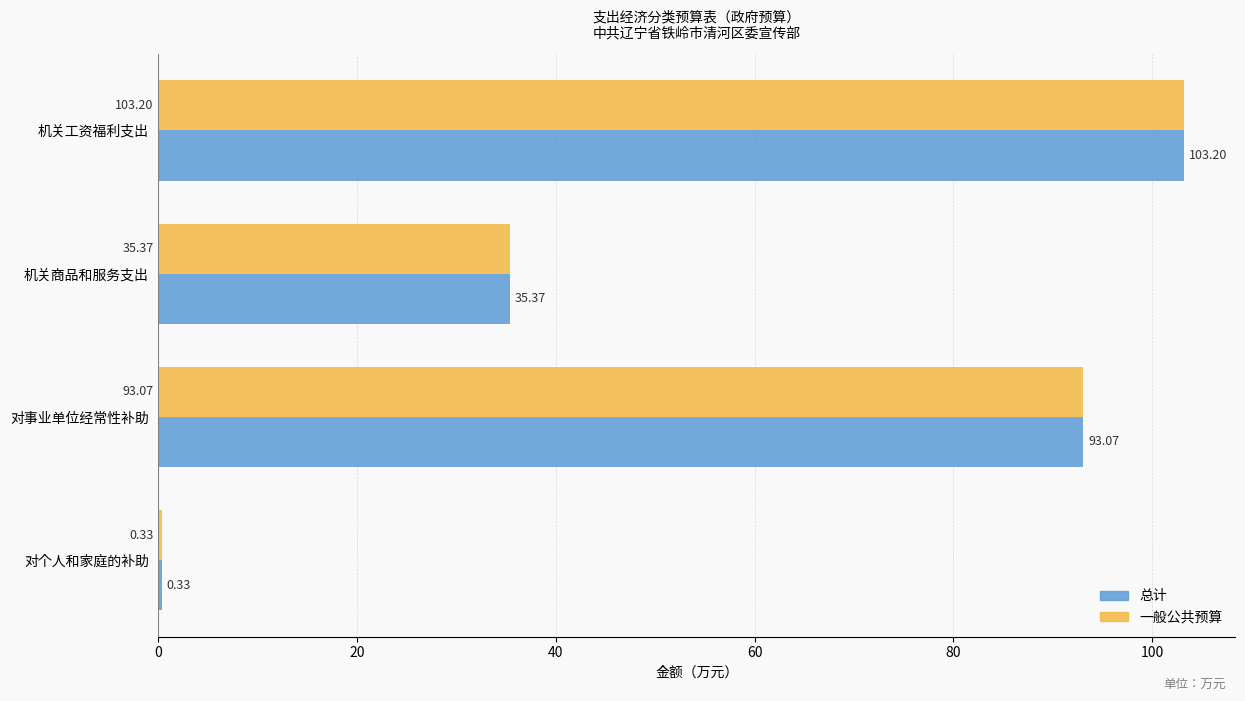

What is the average value of the 一般公共预算 series?

58.0